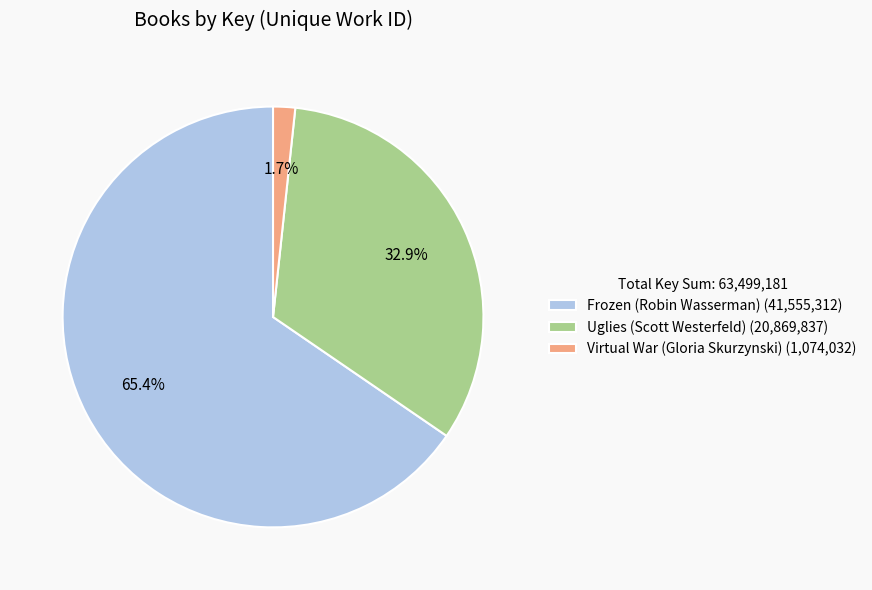

What portion of the pie excludes Virtual War (Gloria Skurzynski)?

98.3%